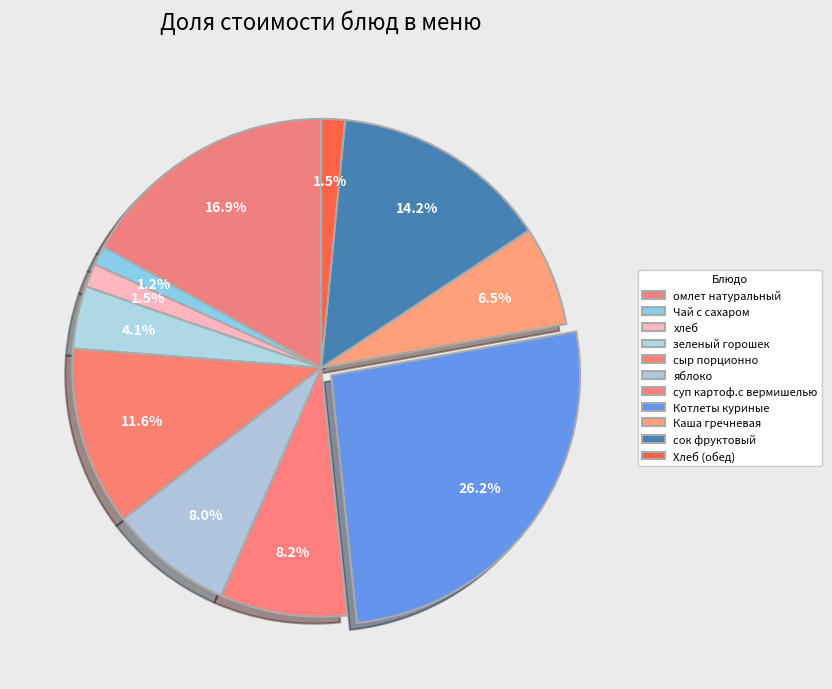

How many segments does this pie chart have?

11